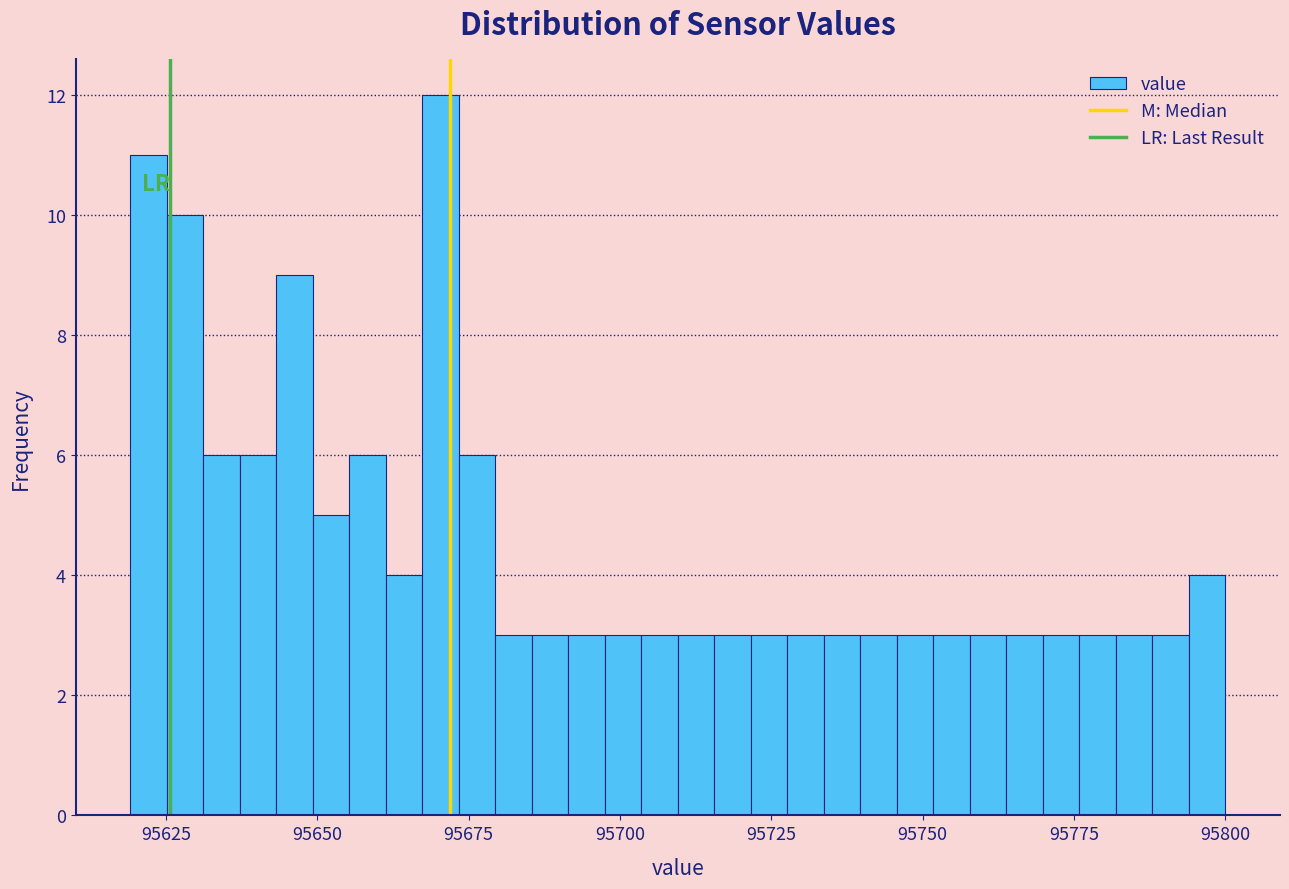

Read against the x-axis, roughly where is the centre of the tallest bar?

95670